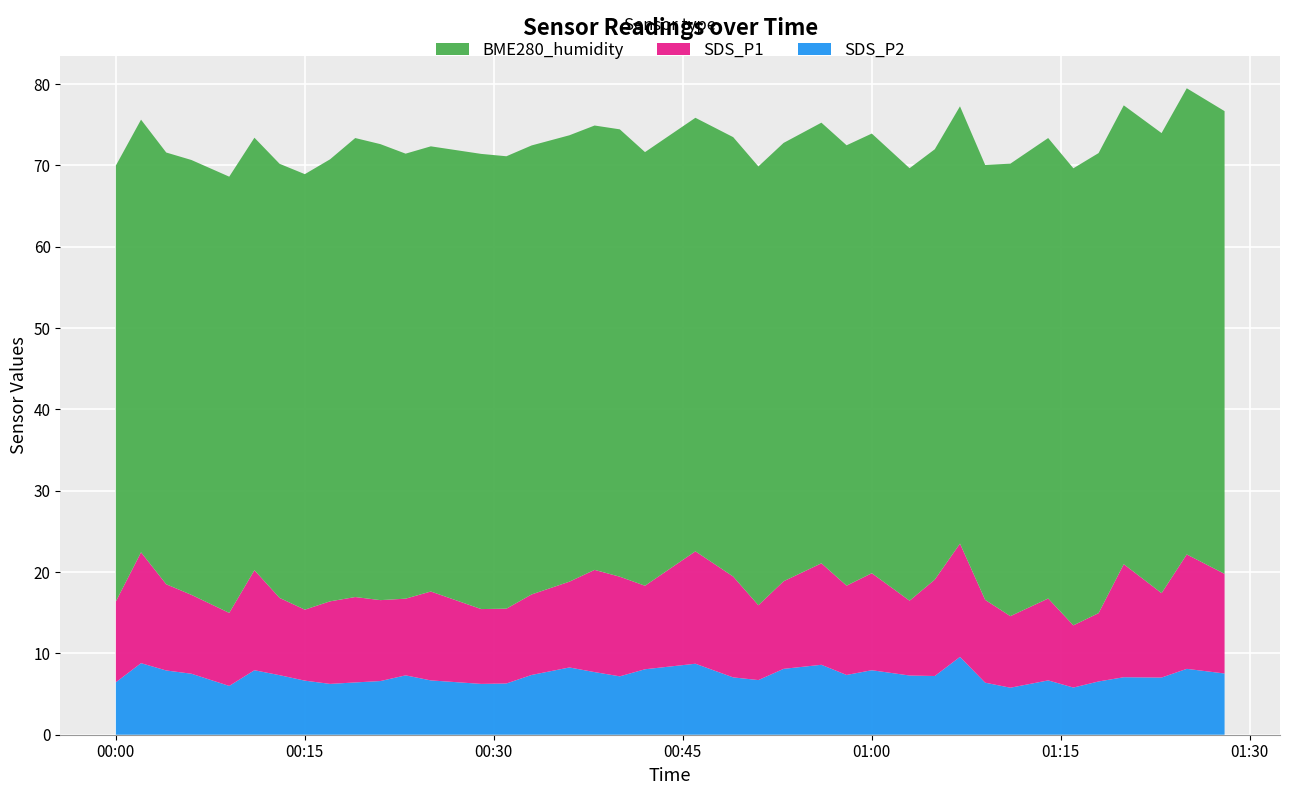

Reading left to right, transcribe all the data shown in this chart.

SDS_P1: 9.9	13.6	10.6	9.7	9.0	12.3	9.5	8.7	10.2	10.5	9.9	9.4	10.9	9.2	9.2	9.9	10.6	12.6	12.2	10.3	13.8	12.4	9.2	10.8	12.5	11.0	11.9	9.2	11.8	13.9	10.2	8.8	10.1	7.7	8.4	13.9	10.4	14.1	12.2
SDS_P2: 6.5	8.8	7.9	7.5	6.0	7.9	7.3	6.7	6.2	6.4	6.6	7.3	6.7	6.2	6.3	7.3	8.3	7.7	7.2	8.1	8.7	7.0	6.7	8.1	8.6	7.3	7.9	7.3	7.2	9.6	6.4	5.8	6.7	5.8	6.5	7.1	7.0	8.1	7.5
BME280_humidity: 53.6	53.2	53.1	53.5	53.6	53.2	53.4	53.5	54.4	56.4	56.1	54.7	54.7	56.0	55.6	55.2	54.9	54.6	55.0	53.3	53.3	54.0	54.0	53.9	54.2	54.1	54.1	53.2	52.9	53.8	53.5	55.6	56.6	56.2	56.6	56.4	56.6	57.3	56.9